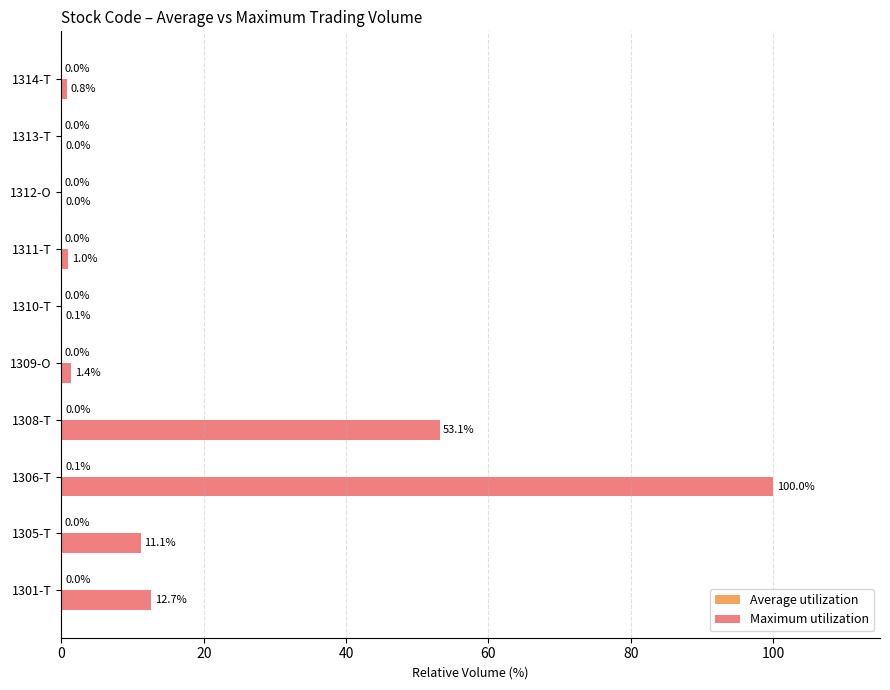

At which label does Maximum utilization reach its peak?

1306-T